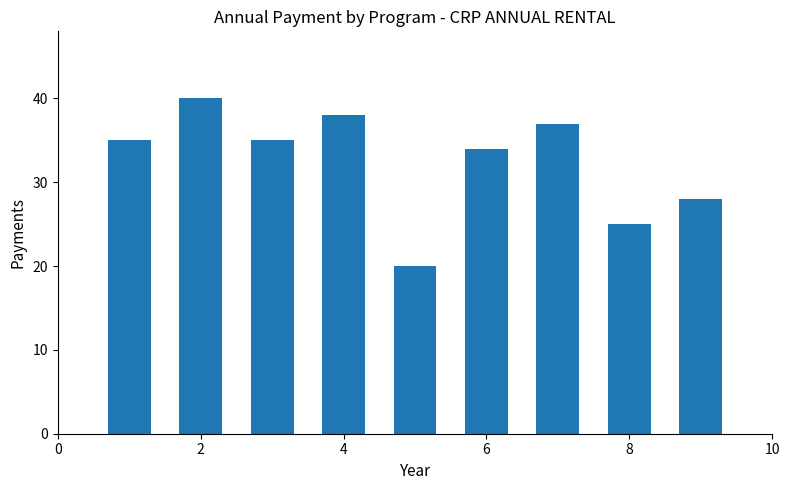

What value does the data have at 8?

25